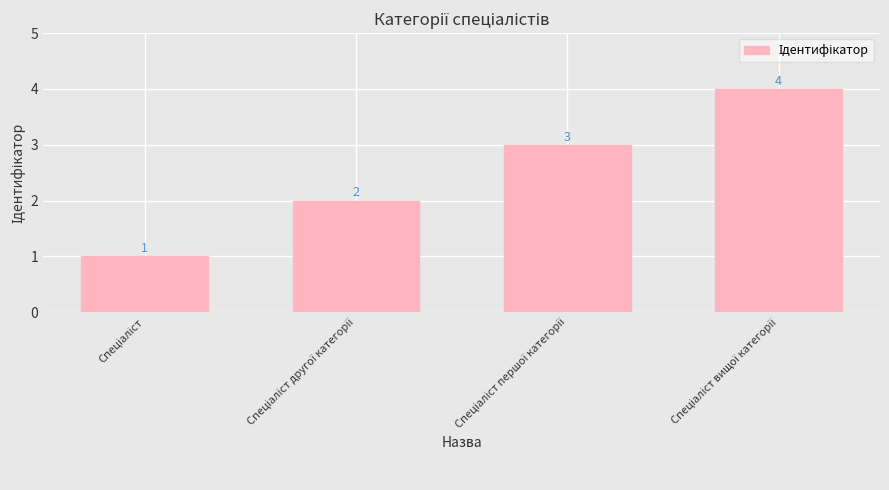

How many data points does each series have?

4